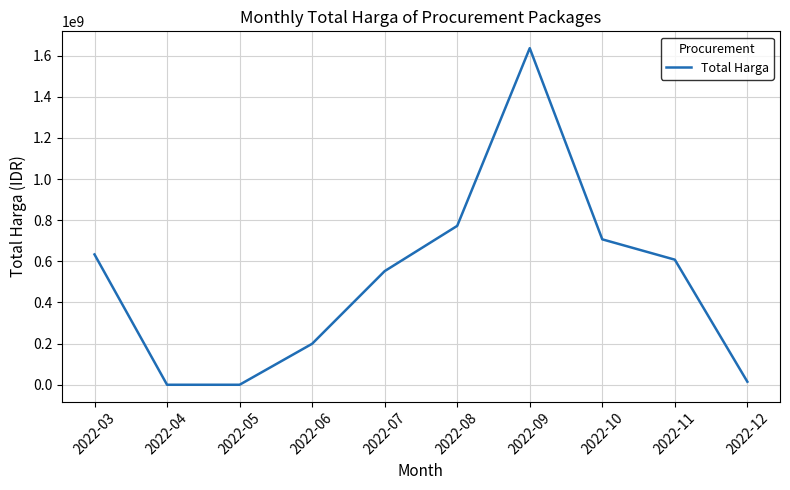

Where is the data nearest to the value 818068454?

2022-08